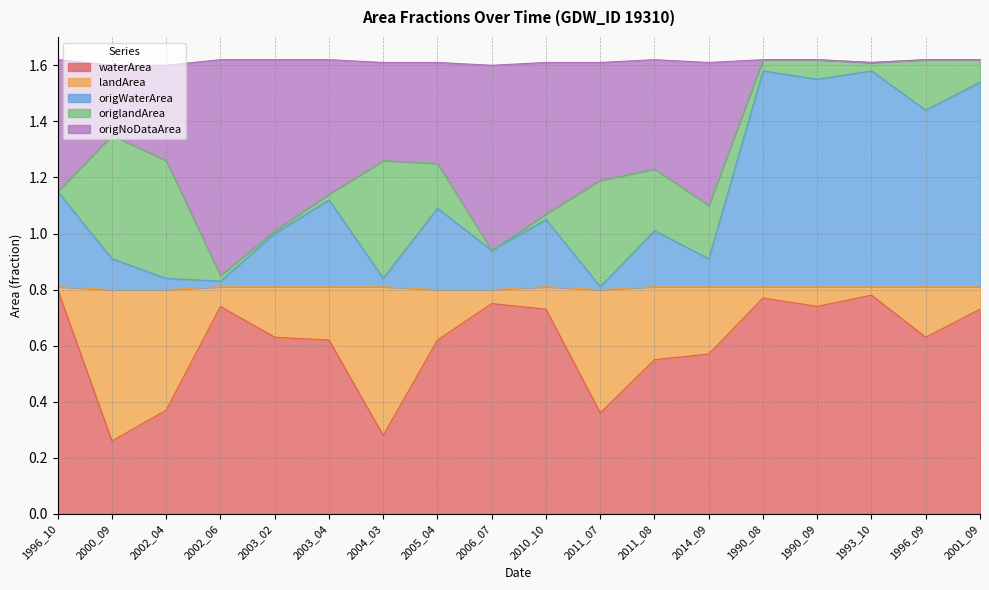

Which category has the highest value in the origWaterArea series?

1990_08